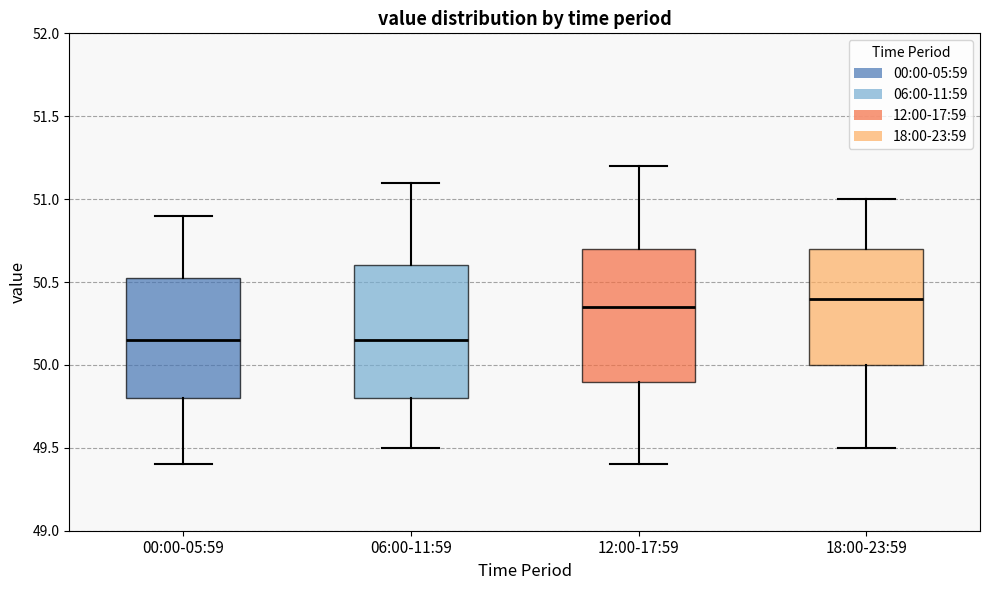

Which box has the highest median line?

18:00-23:59